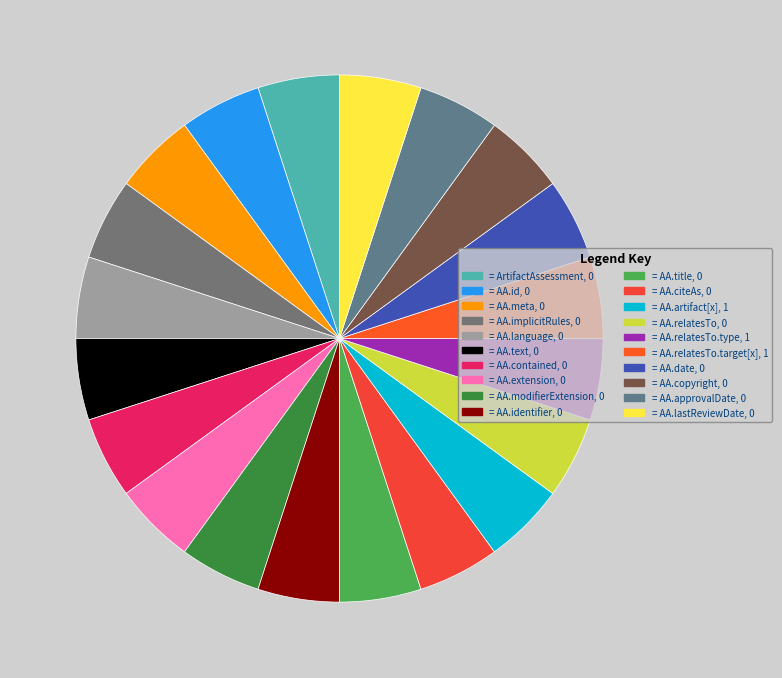

Count the number of slices in the pie.

20